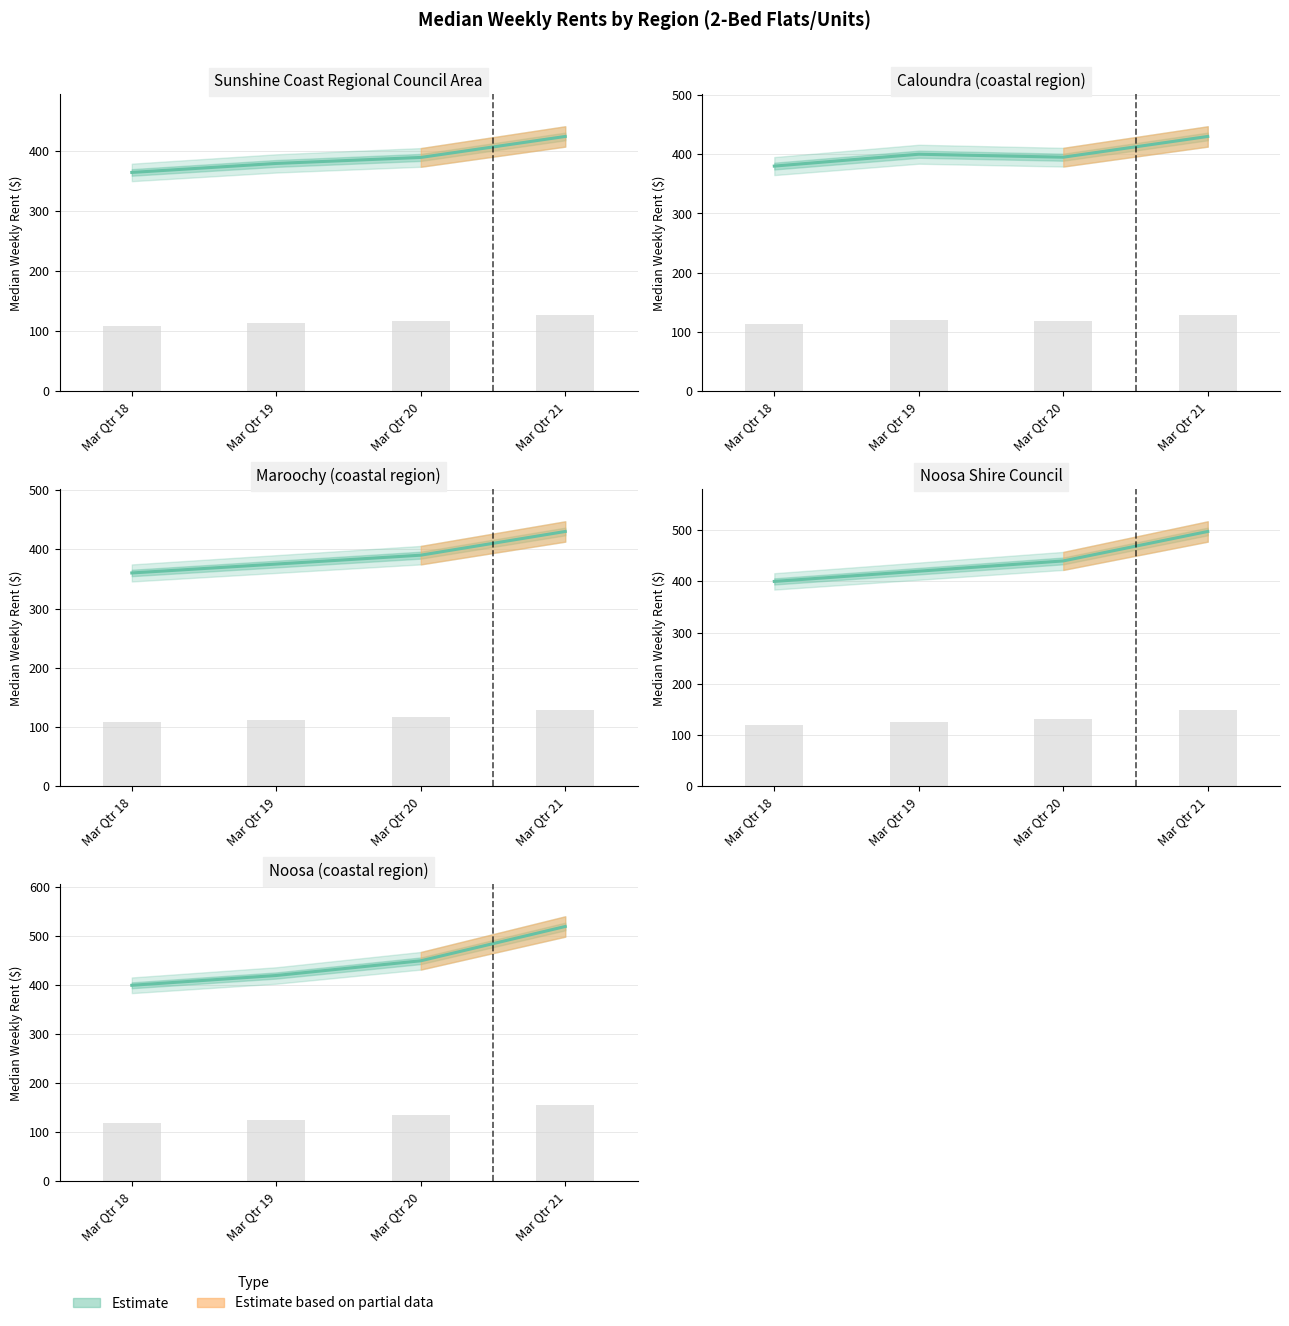

At which label does Noosa (coastal region) reach its peak?

Mar Qtr 21